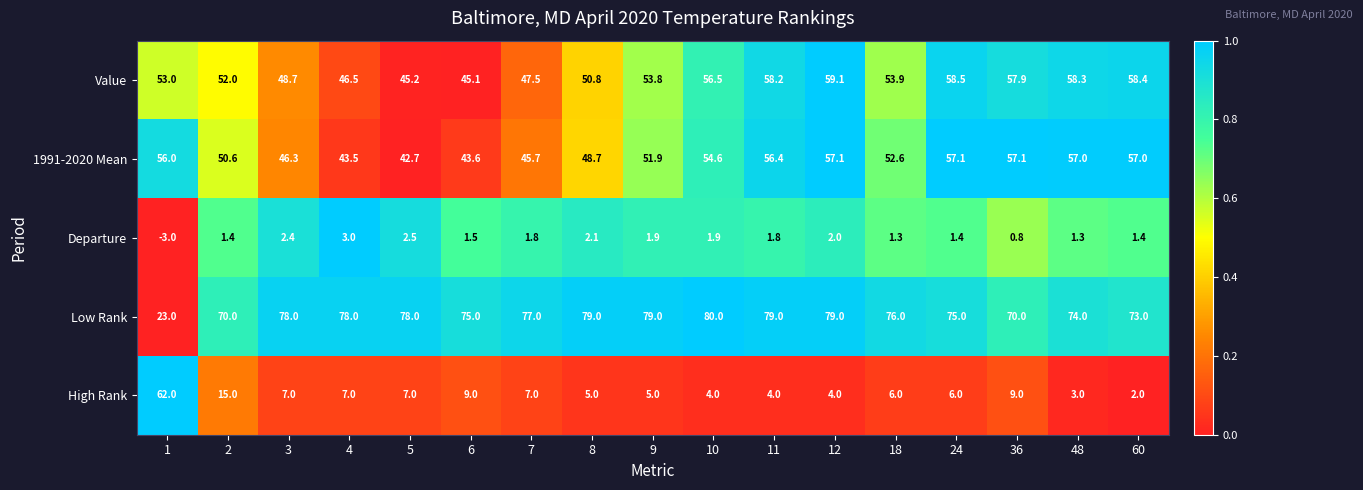

What is the sum of the Low Rank values at 7 and 8?

156.0